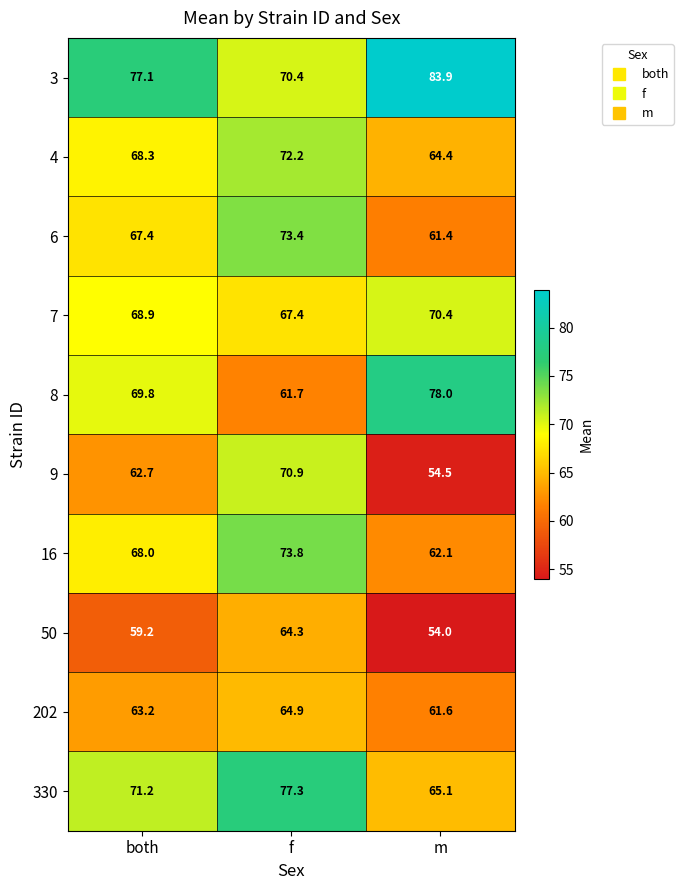

Reading left to right, transcribe all the data shown in this chart.

3: 77.1	70.4	83.9
4: 68.3	72.2	64.4
6: 67.4	73.4	61.4
7: 68.9	67.4	70.4
8: 69.8	61.7	78.0
9: 62.7	70.9	54.5
16: 68.0	73.8	62.1
50: 59.2	64.3	54.0
202: 63.2	64.9	61.6
330: 71.2	77.3	65.1